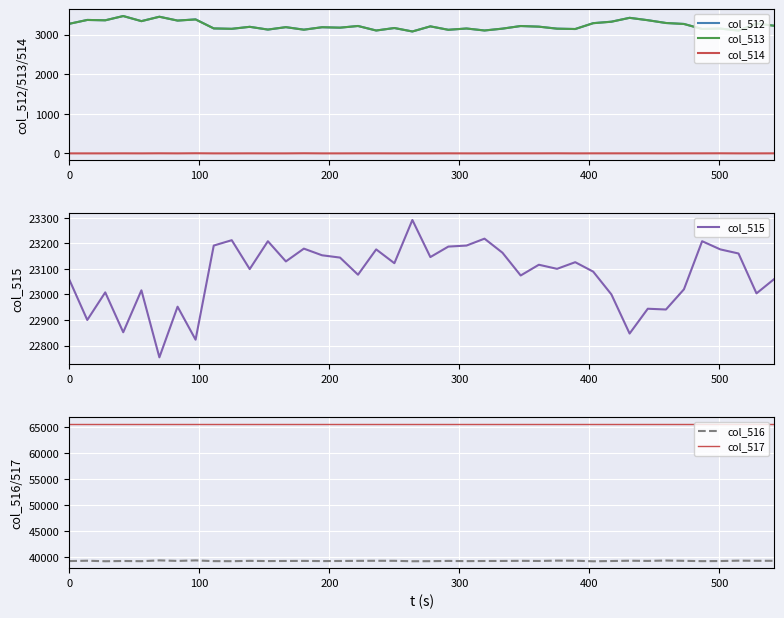

Is this an area chart (filled region under the line)?

No